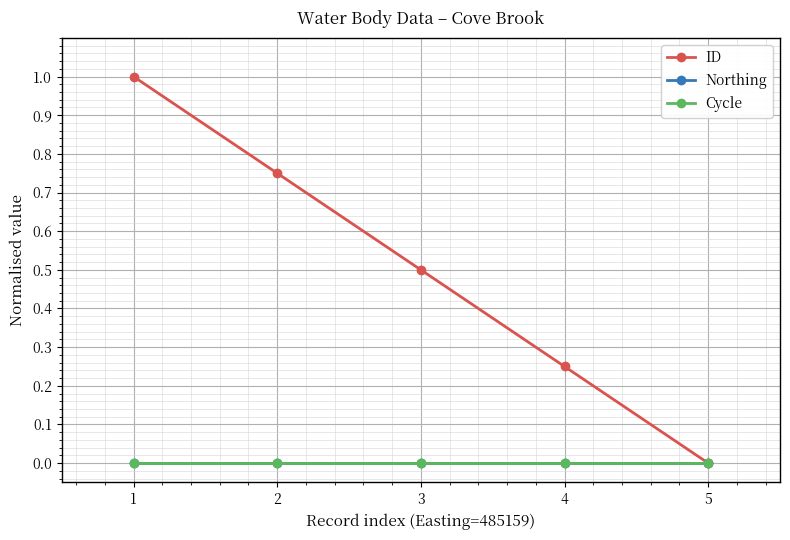

True or false: Northing has more than 0 interior local peaks.

False